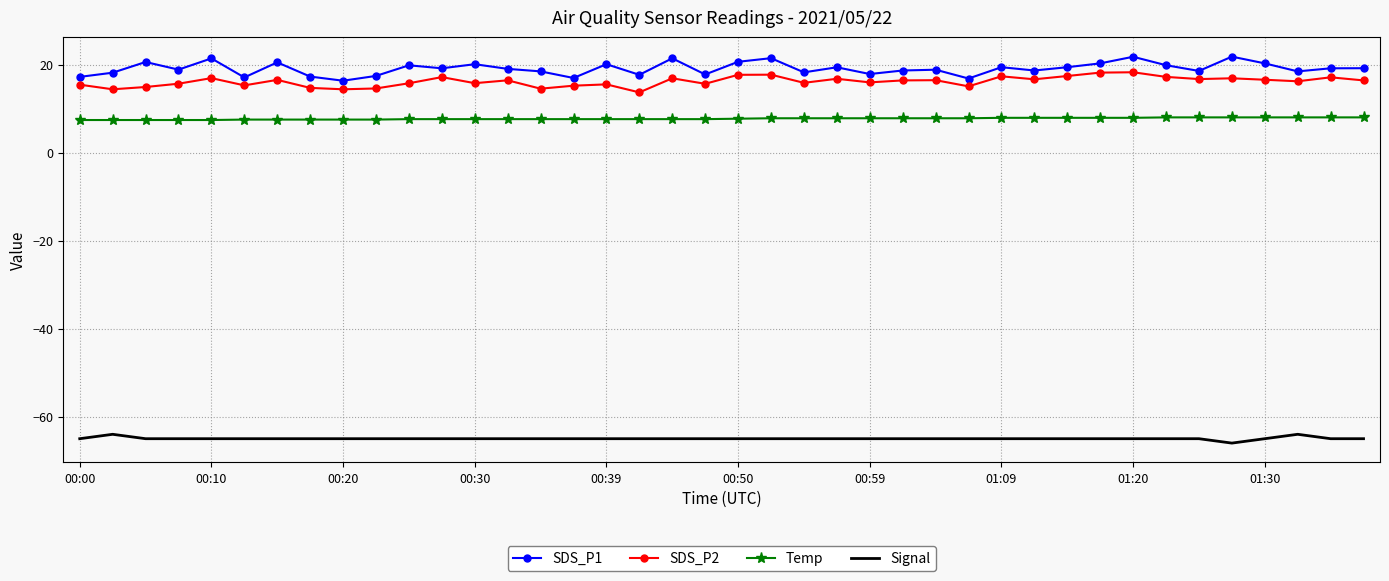

What is the greatest value displayed?

21.8